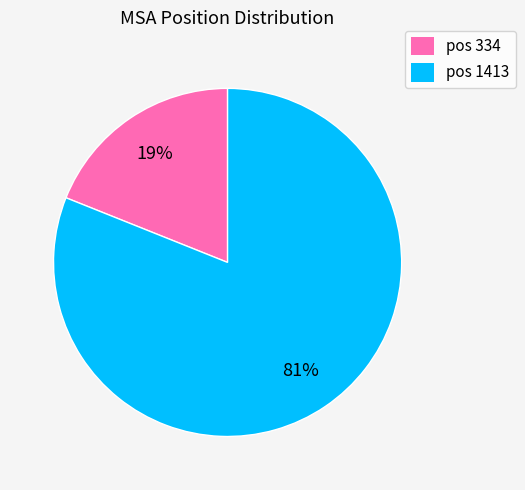

What percentage is the pos 1413 slice, to the nearest percent?

81%